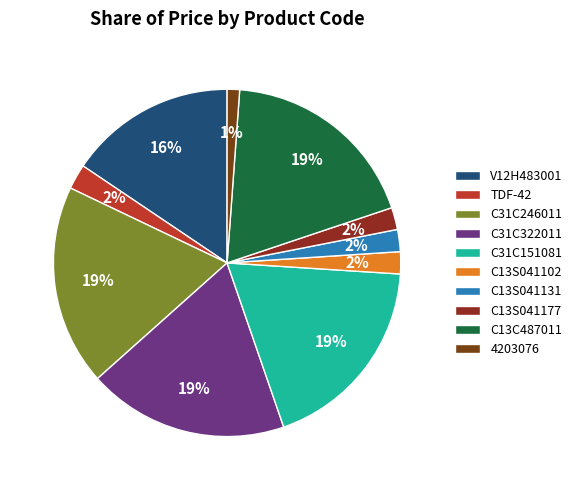

Which slice is the smallest?

4203076